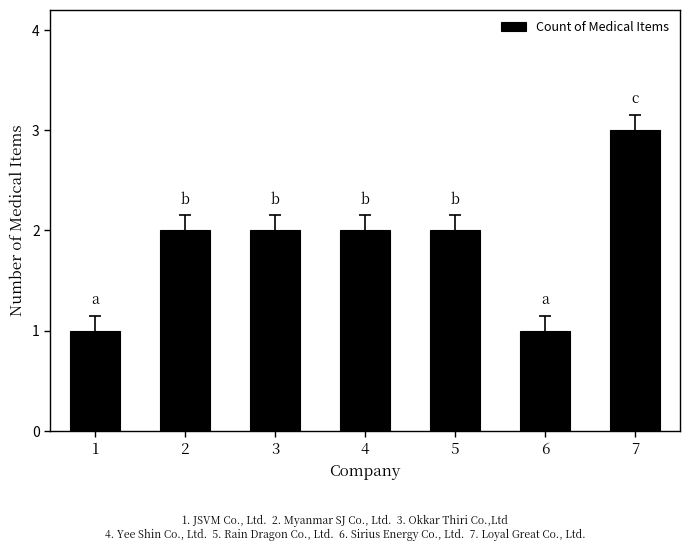

What is the change in value from 2 to 7?

+1